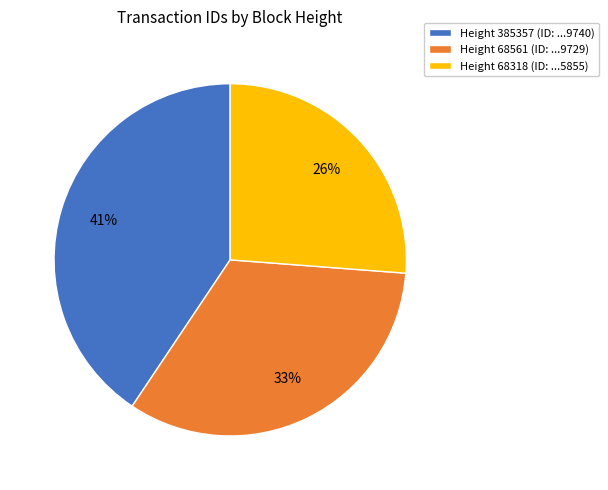

To the nearest percent, what portion does Height 68318 (ID: ...5855) represent?

26%